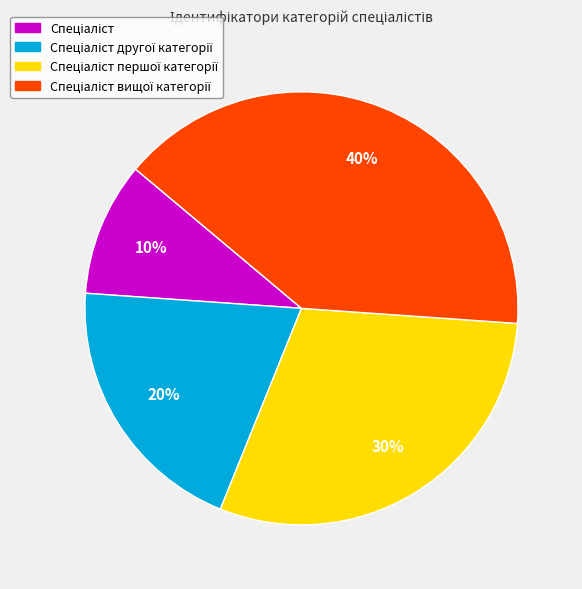

To the nearest percent, what is the average slice percentage?

25%